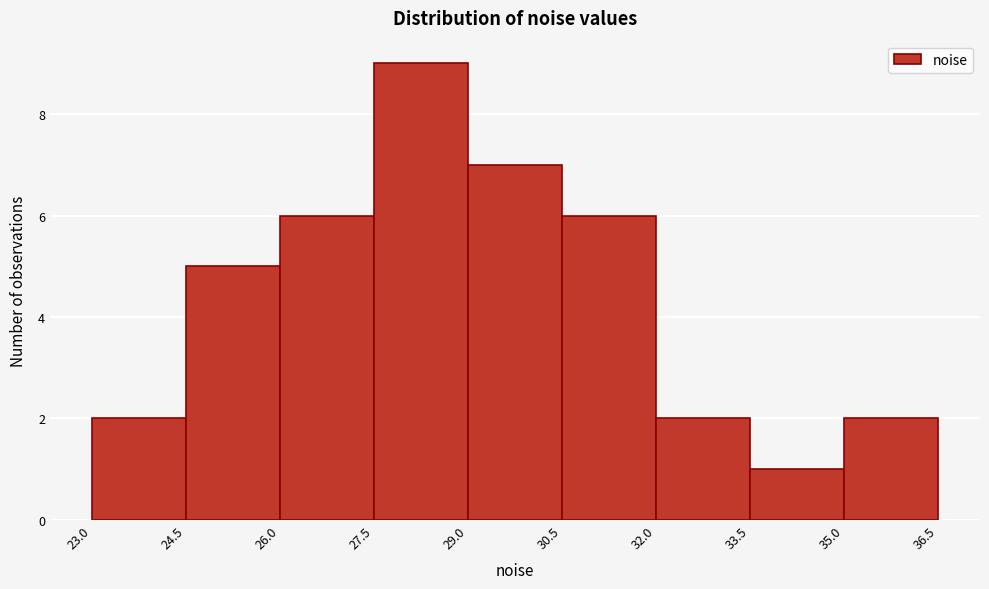

Which range on the x-axis has the tallest bar?

27.5 to 29.0